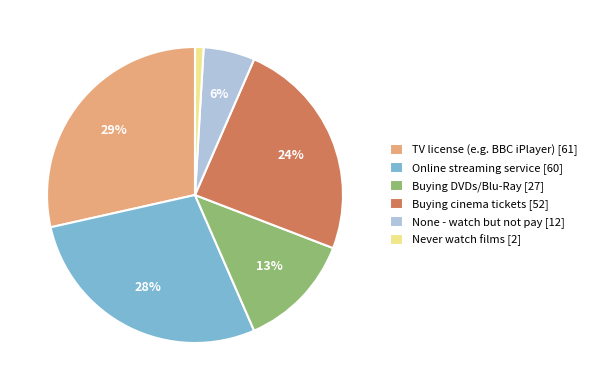

True or false: Buying DVDs/Blu-Ray accounts for 13% of the total.

True